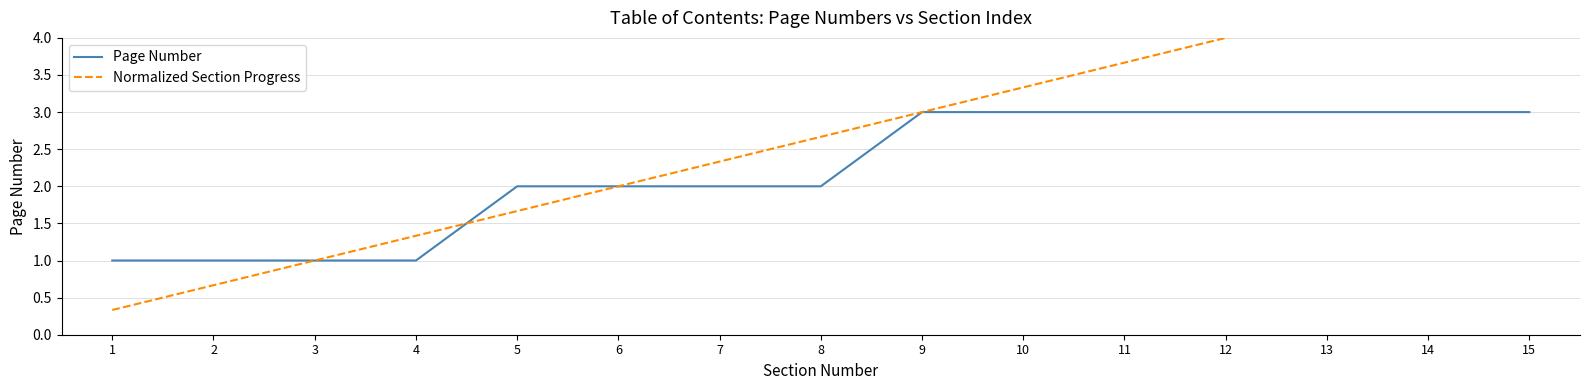

True or false: Page Number has a value of 3.0 at 15.

True